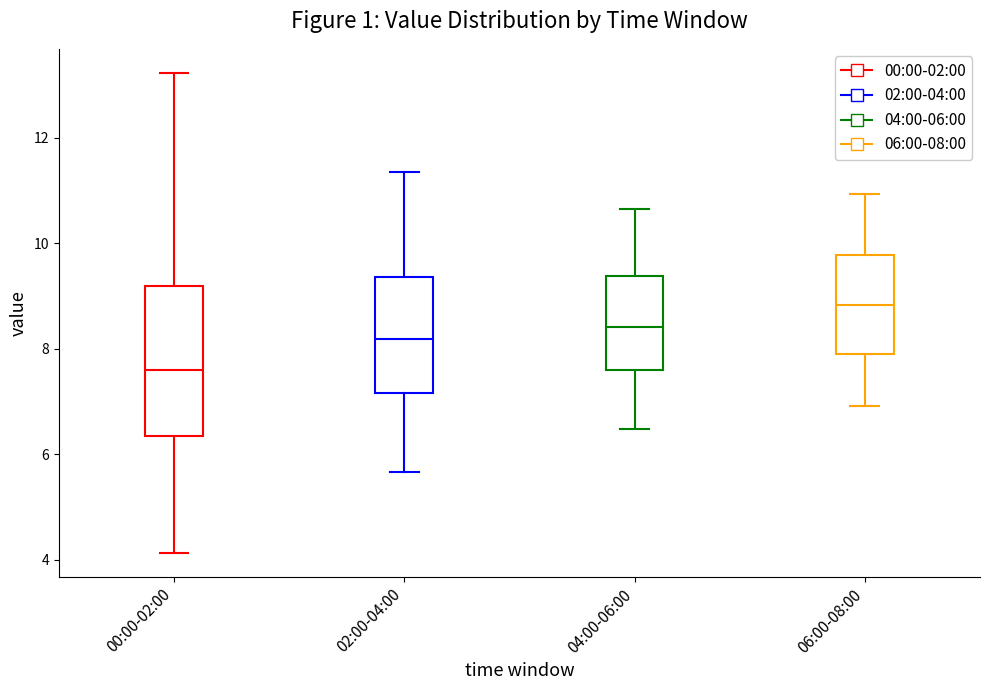

Where is the upper edge of the box for 04:00-06:00 on the y-axis? The values are not printed on the chart, so give them approximately, as read against the axis.

9.4